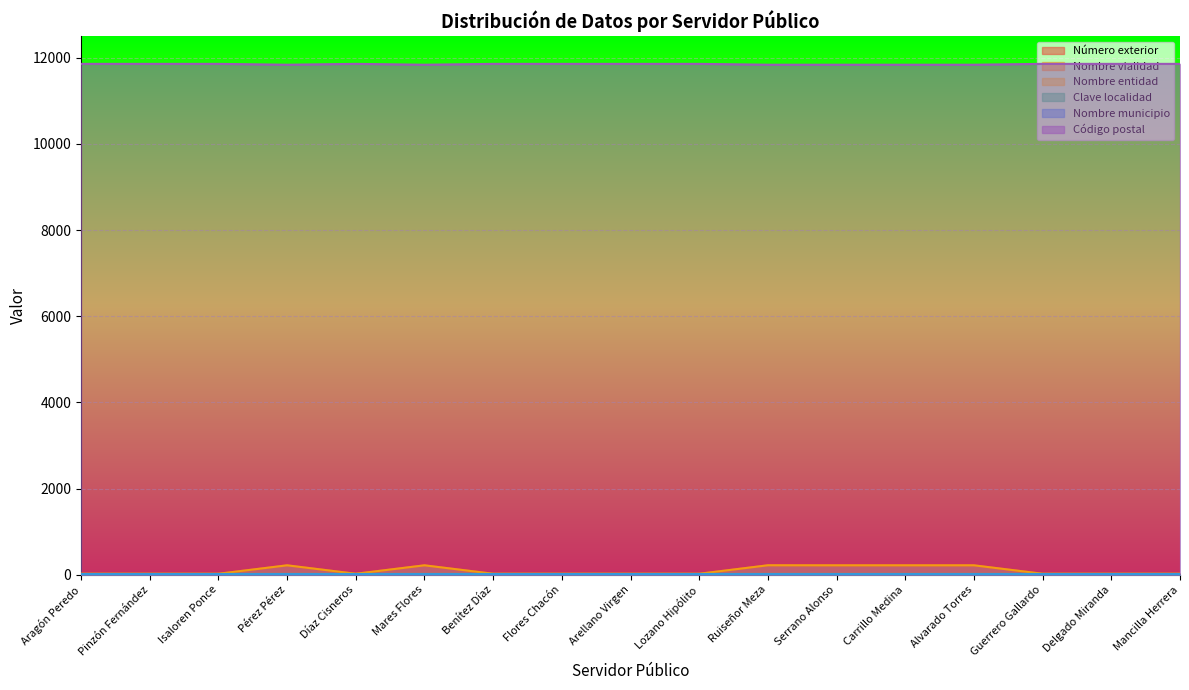

At which label does Nombre vialidad reach its peak?

Ruiseñor Meza